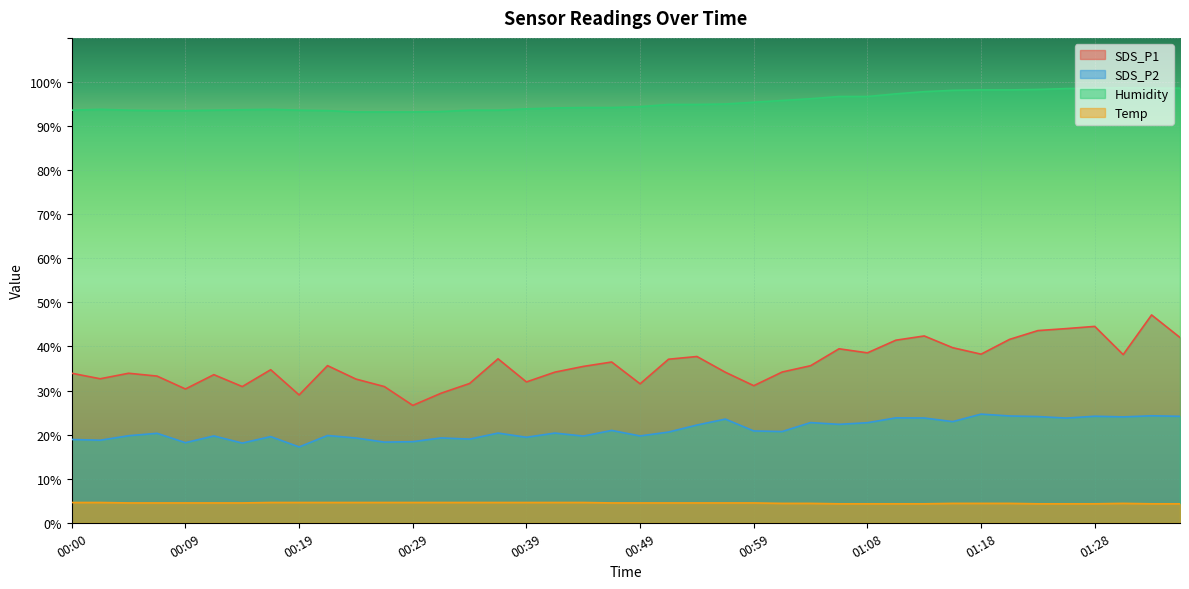

Rank the series by their maximum value, from lowest to highest.

Temp, SDS_P2, SDS_P1, Humidity